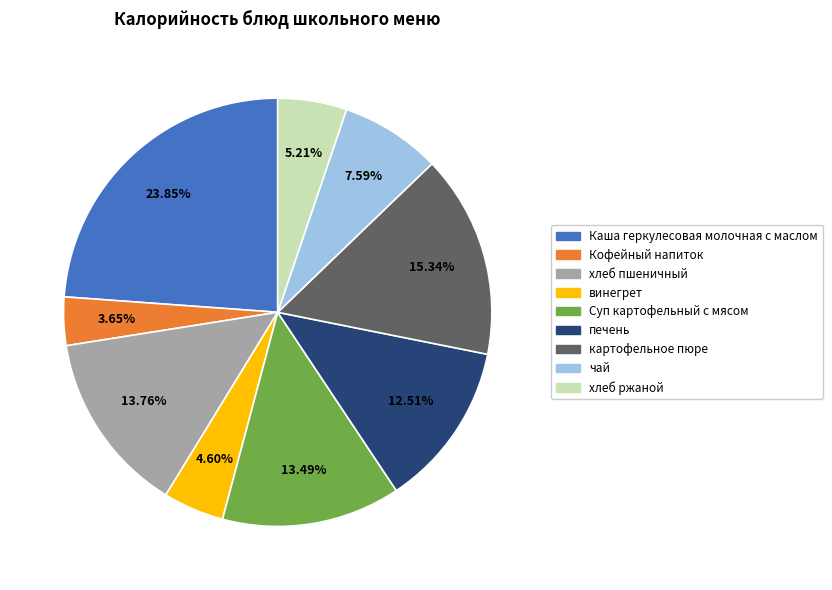

Combined, do печень and хлеб ржаной account for over 50%?

No